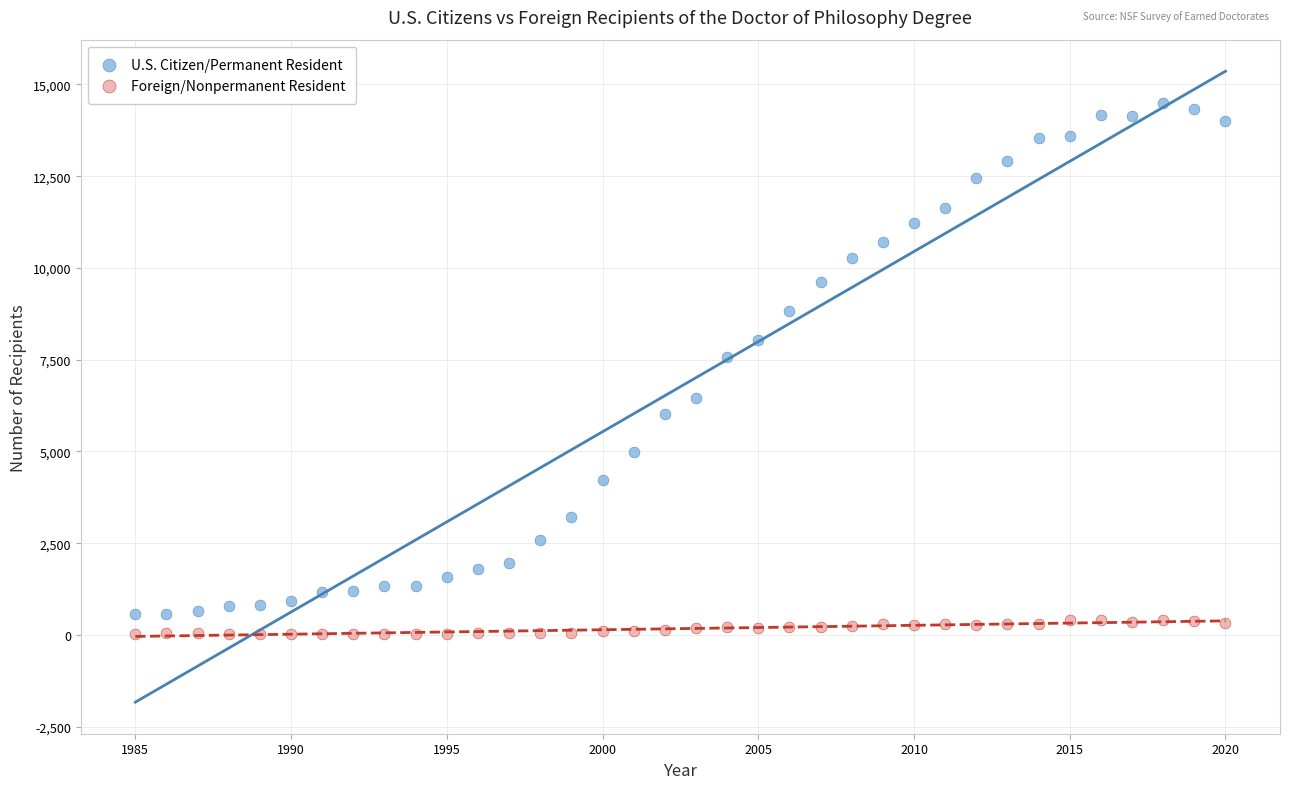

What are all the series names shown in the legend?

U.S. Citizen/Permanent Resident, Foreign/Nonpermanent Resident